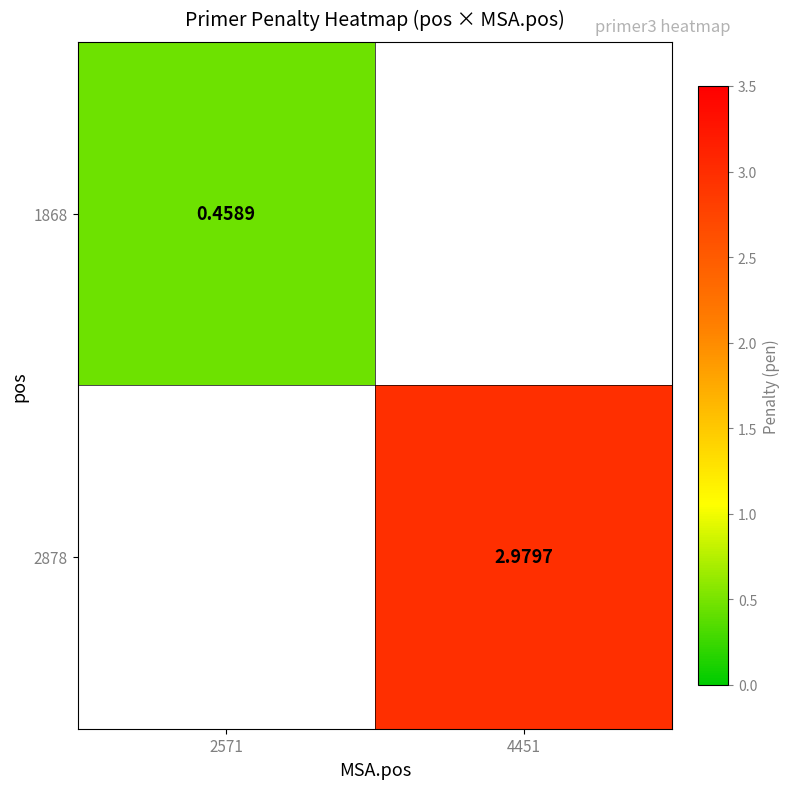

How many data points does each series have?

2